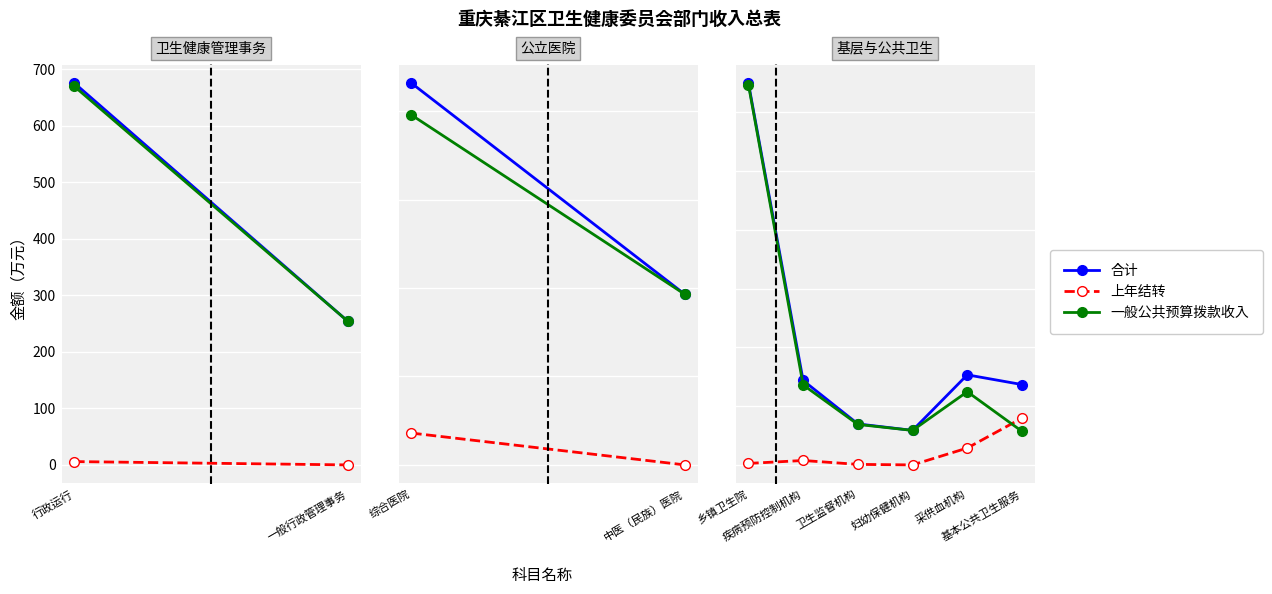

True or false: 一般公共预算拨款收入 and 合计 intersect in this chart.

False